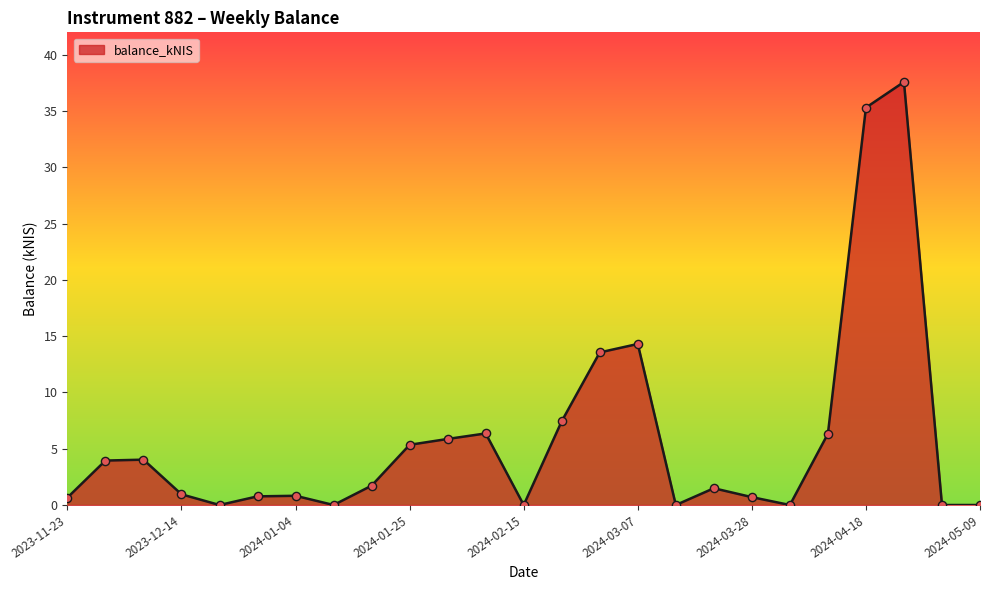

What is the maximum value shown in the chart?

37.6